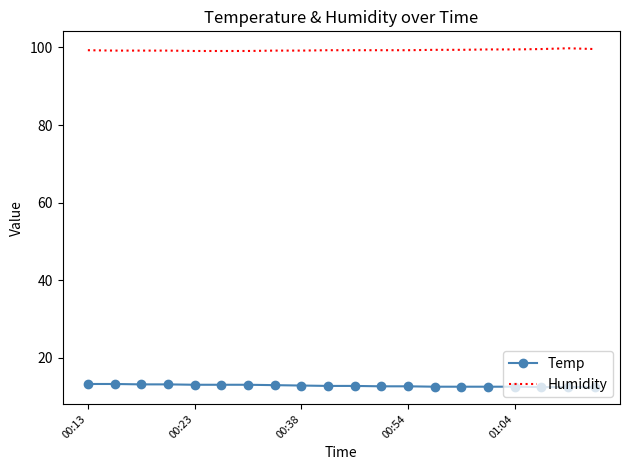

What is the minimum value for Humidity?

99.1